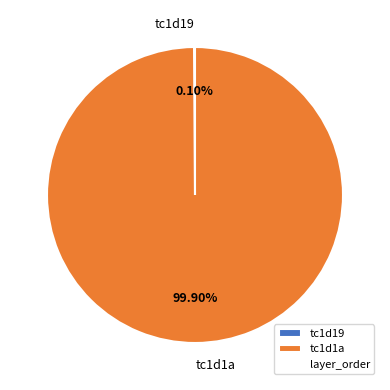

Is there a majority slice in this chart?

Yes